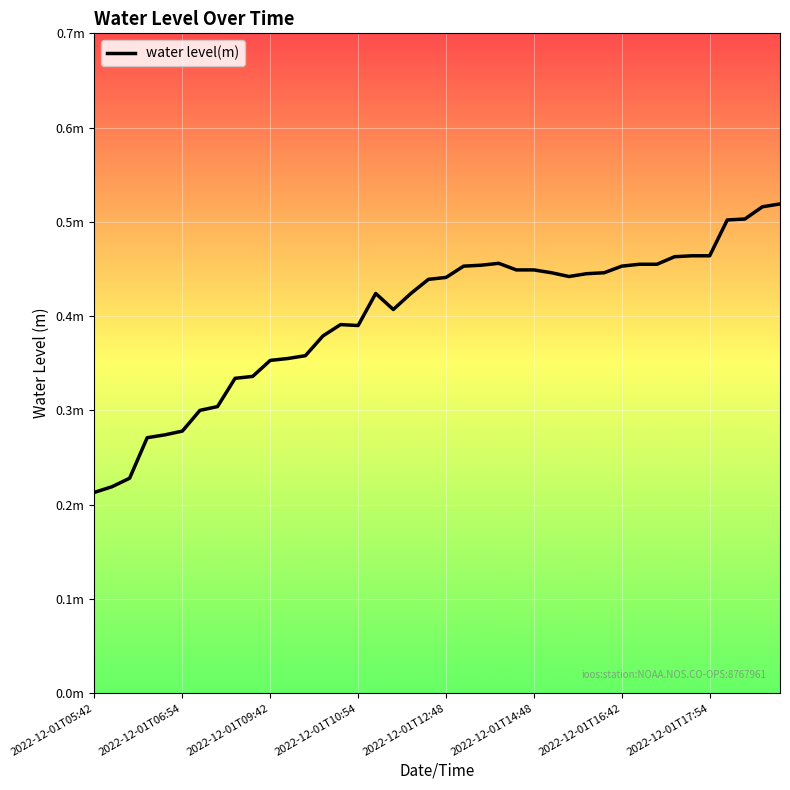

What is the difference between the second highest and second lowest values?

0.3